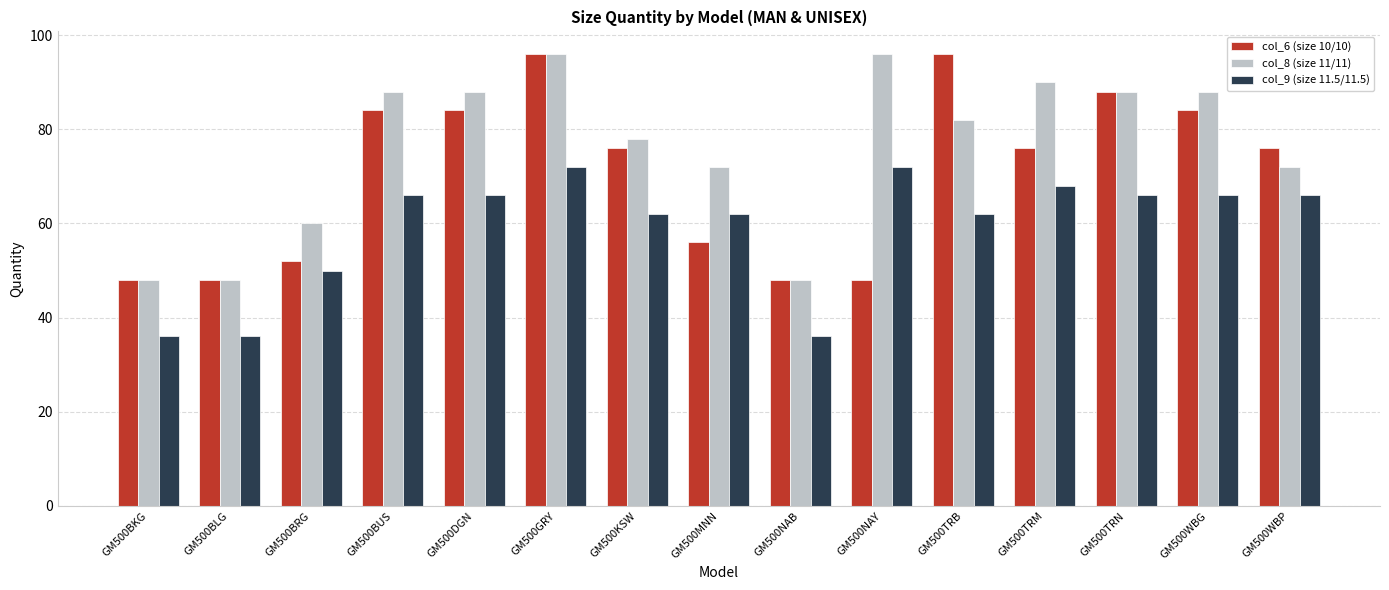

Reading right to left, what are all the values shown in this chart?

col_6 (size 10/10): GM500WBP=76	GM500WBG=84	GM500TRN=88	GM500TRM=76	GM500TRB=96	GM500NAY=48	GM500NAB=48	GM500MNN=56	GM500KSW=76	GM500GRY=96	GM500DGN=84	GM500BUS=84	GM500BRG=52	GM500BLG=48	GM500BKG=48
col_8 (size 11/11): GM500WBP=72	GM500WBG=88	GM500TRN=88	GM500TRM=90	GM500TRB=82	GM500NAY=96	GM500NAB=48	GM500MNN=72	GM500KSW=78	GM500GRY=96	GM500DGN=88	GM500BUS=88	GM500BRG=60	GM500BLG=48	GM500BKG=48
col_9 (size 11.5/11.5): GM500WBP=66	GM500WBG=66	GM500TRN=66	GM500TRM=68	GM500TRB=62	GM500NAY=72	GM500NAB=36	GM500MNN=62	GM500KSW=62	GM500GRY=72	GM500DGN=66	GM500BUS=66	GM500BRG=50	GM500BLG=36	GM500BKG=36